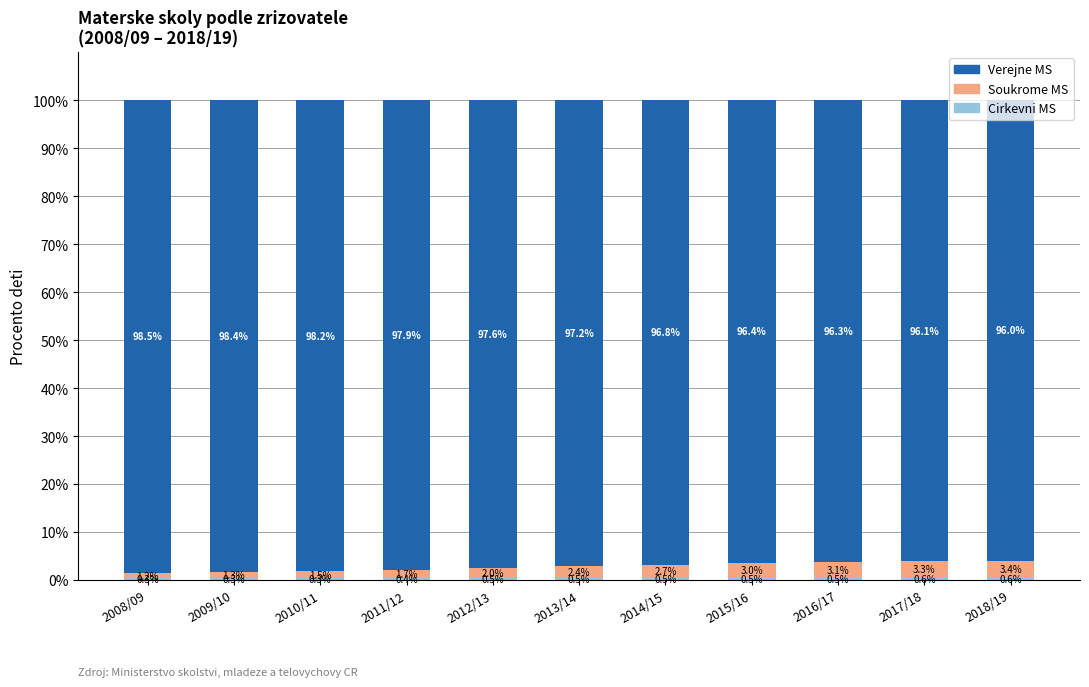

Are the bars horizontal?

No